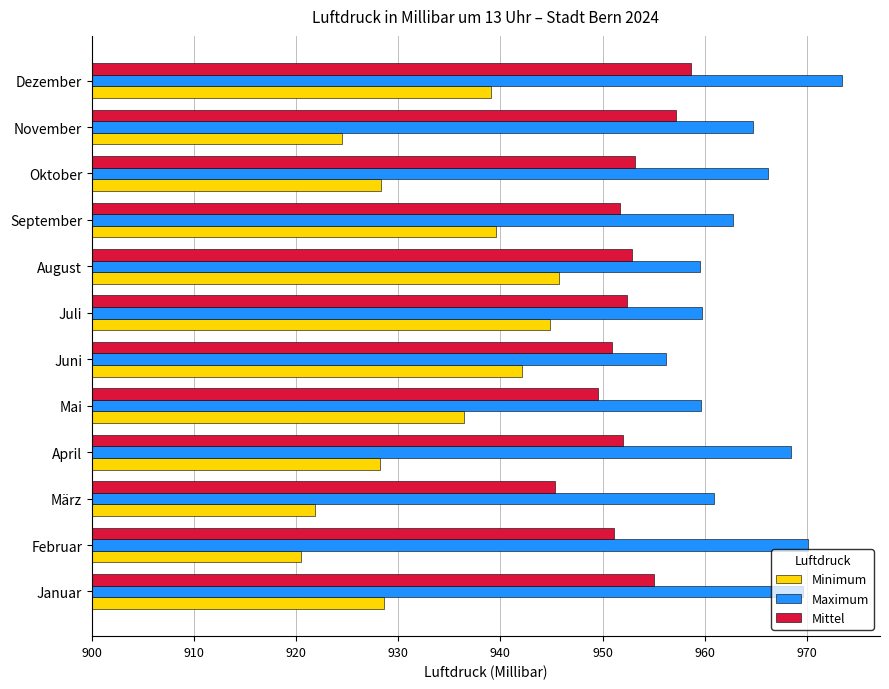

What are all the series names shown in the legend?

Minimum, Maximum, Mittel